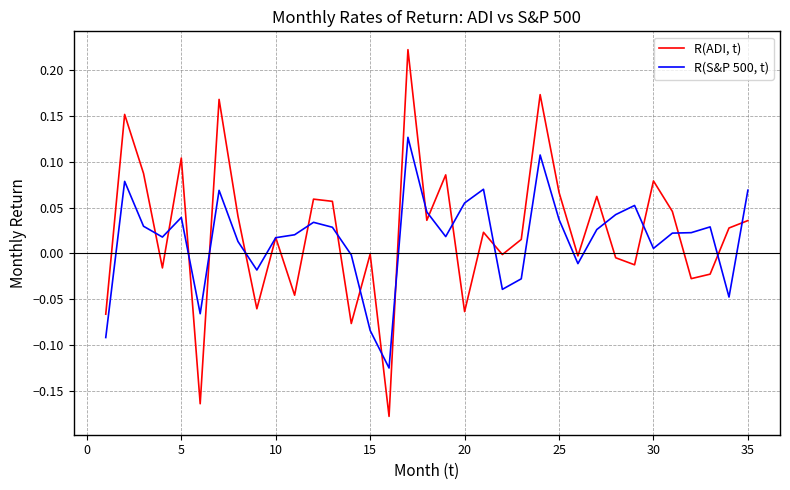

Is this an area chart (filled region under the line)?

No